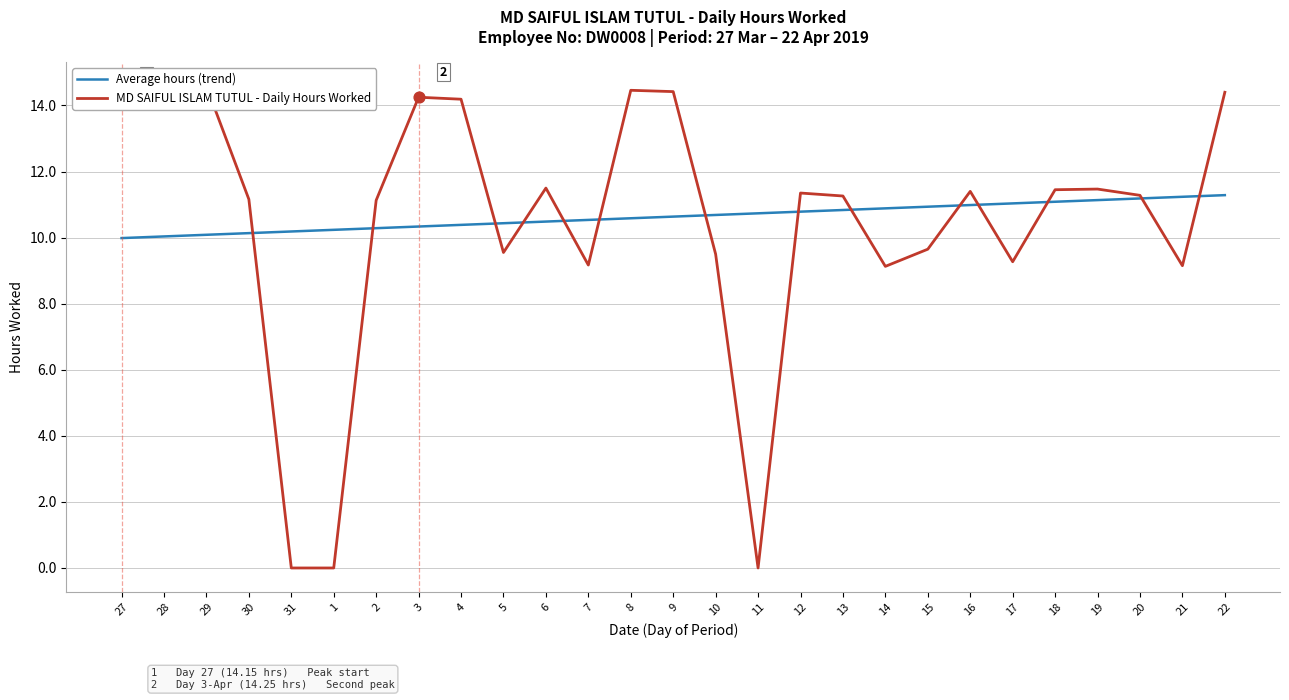

Is the value of Average hours (trend) at 19 greater than the value of MD SAIFUL ISLAM TUTUL - Daily Hours Worked at 8?

No